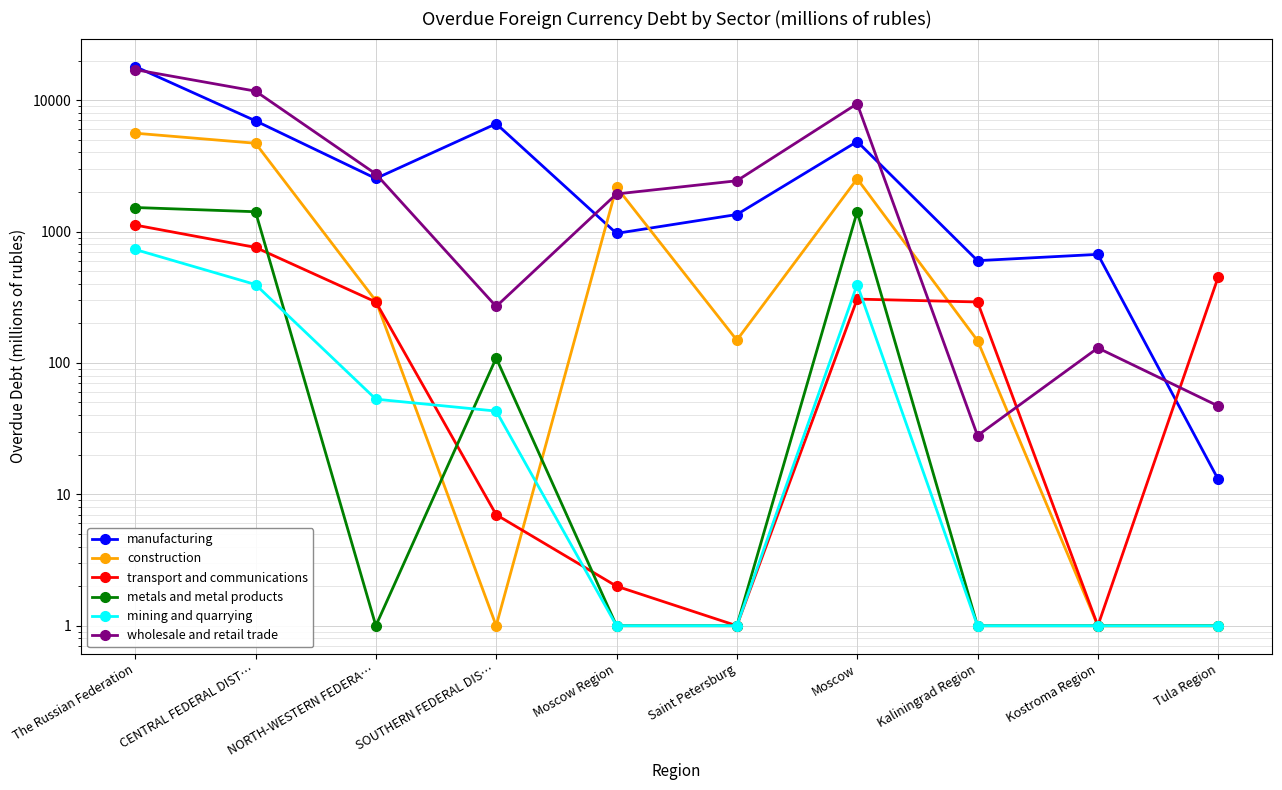

List the labels in order of manufacturing value, largest first.

The Russian Federation, CENTRAL FEDERAL DIST…, SOUTHERN FEDERAL DIS…, Moscow, NORTH-WESTERN FEDERA…, Saint Petersburg, Moscow Region, Kostroma Region, Kaliningrad Region, Tula Region